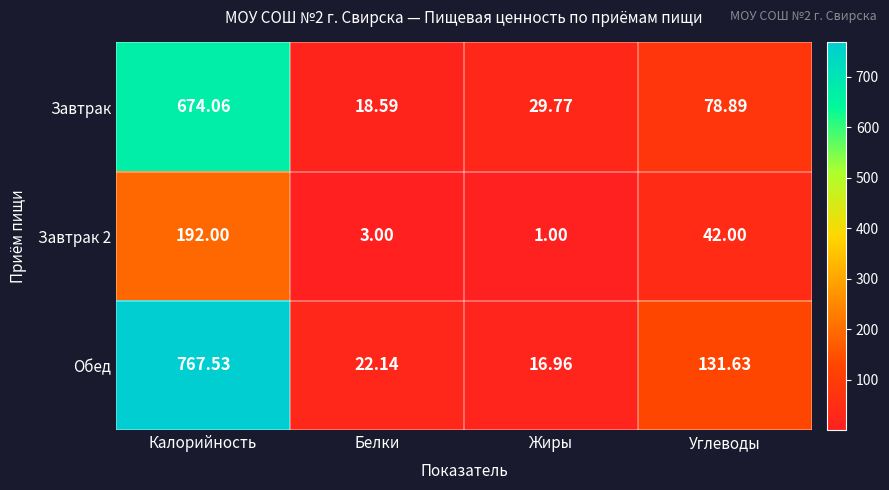

At which label does Завтрак 2 first exceed 42?

Калорийность